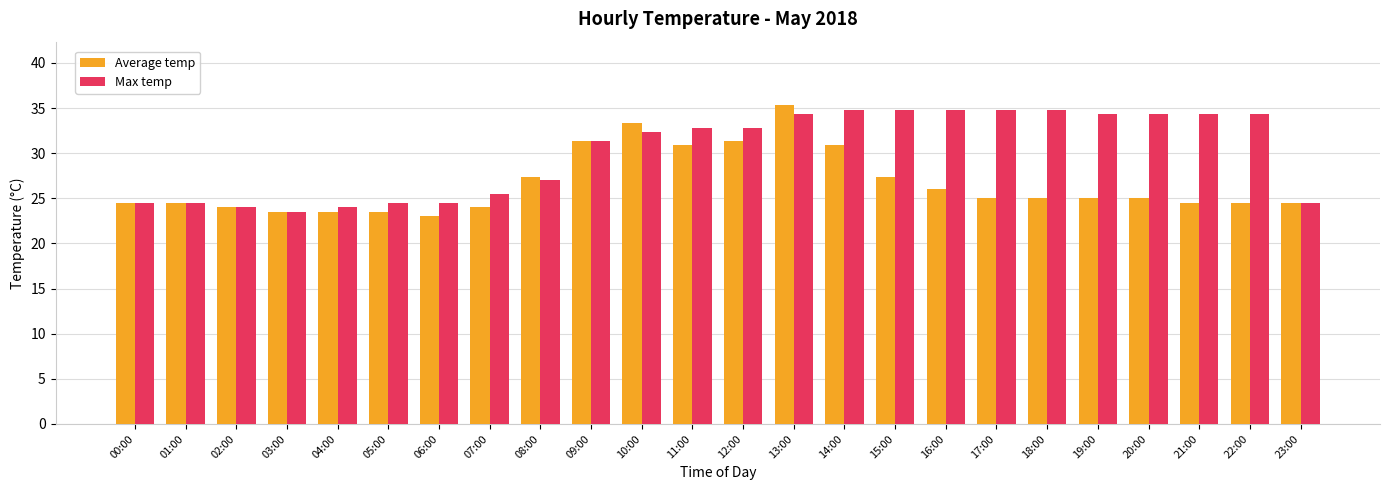

What is the spread (max minus min) of values at 14:00?

3.9